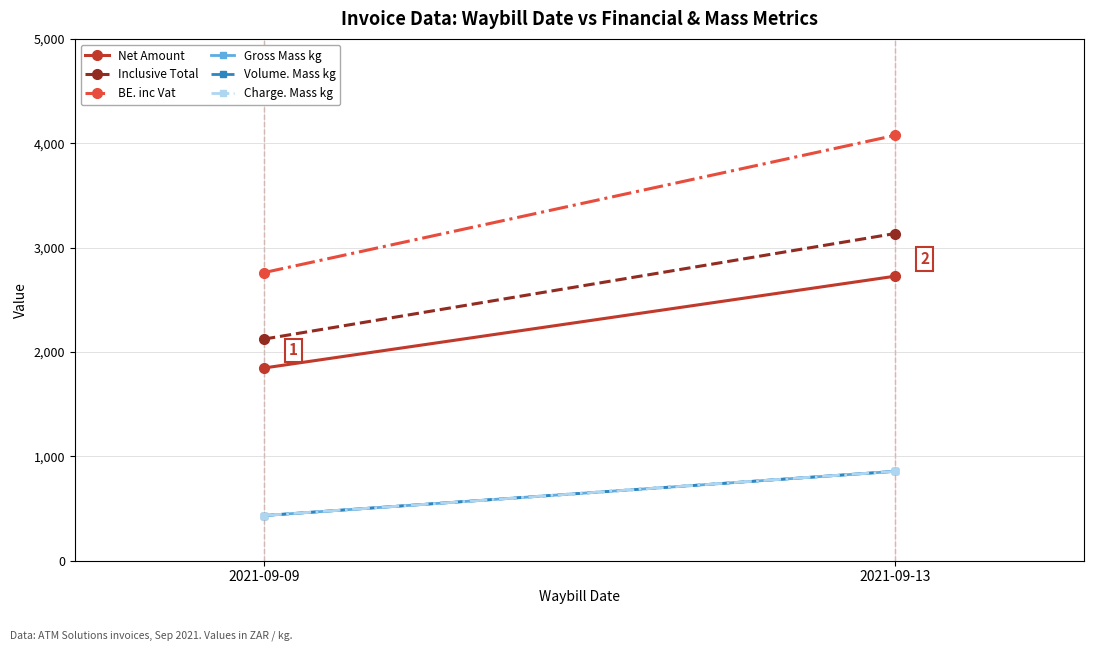

Where is Inclusive Total nearest to the value 2629?

2021-09-09